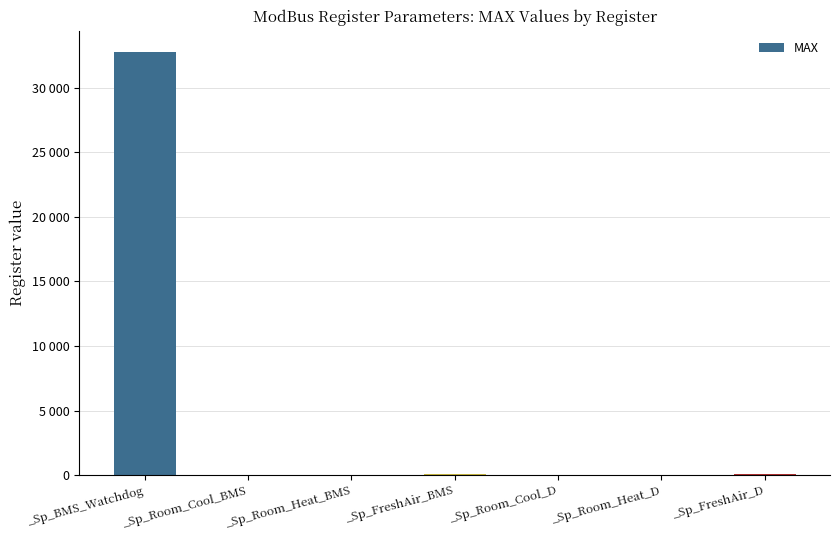

What is the difference between the maximum and second lowest values?

32732